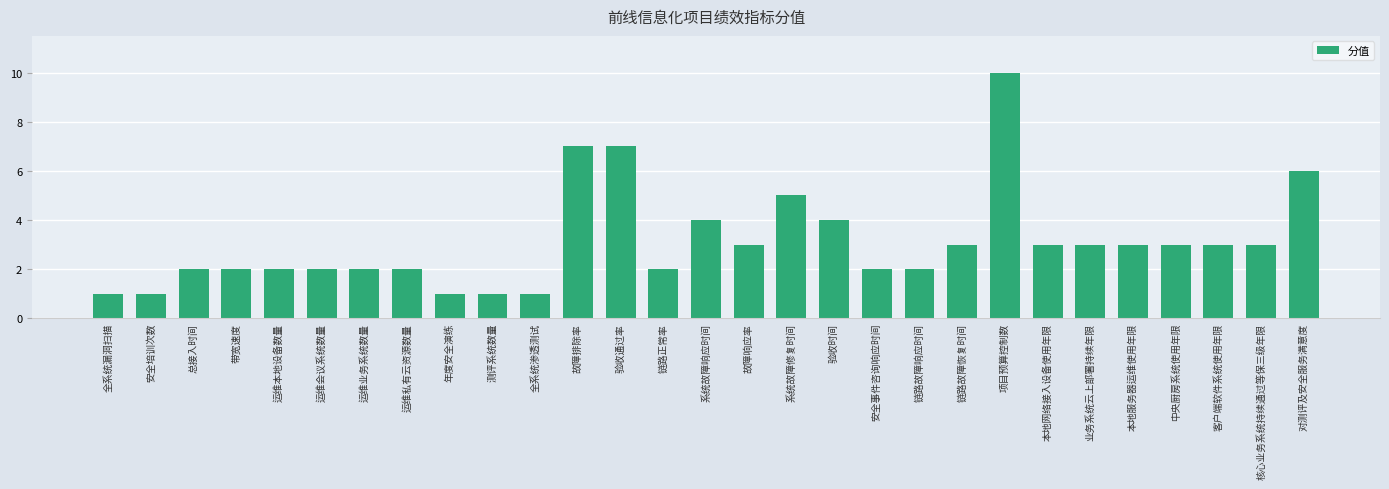

What is the ratio of the value at 本地服务器运维使用年限 to the value at 链路正常率?

1.5